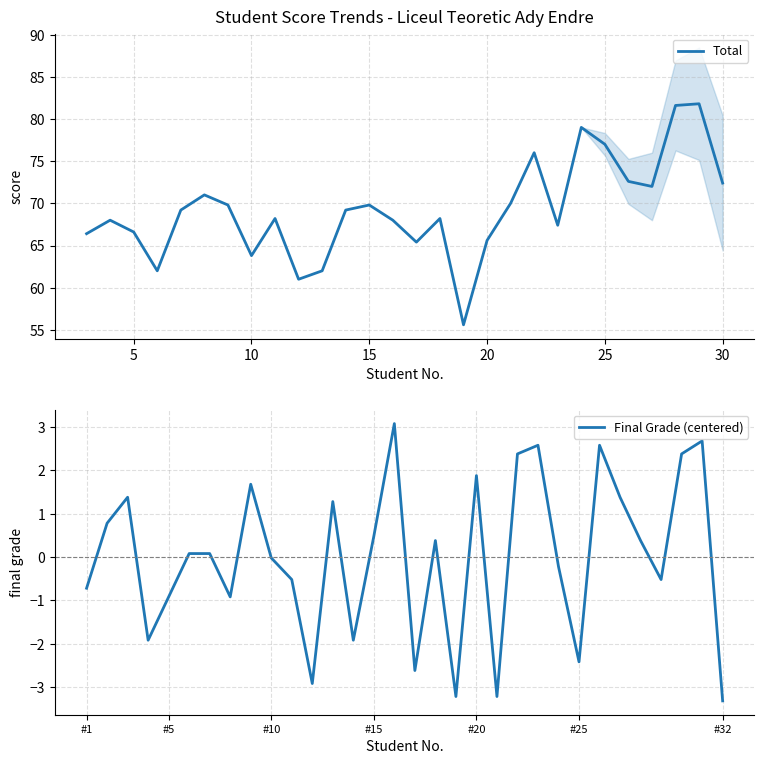

What is the lowest value of the Total series?

55.6